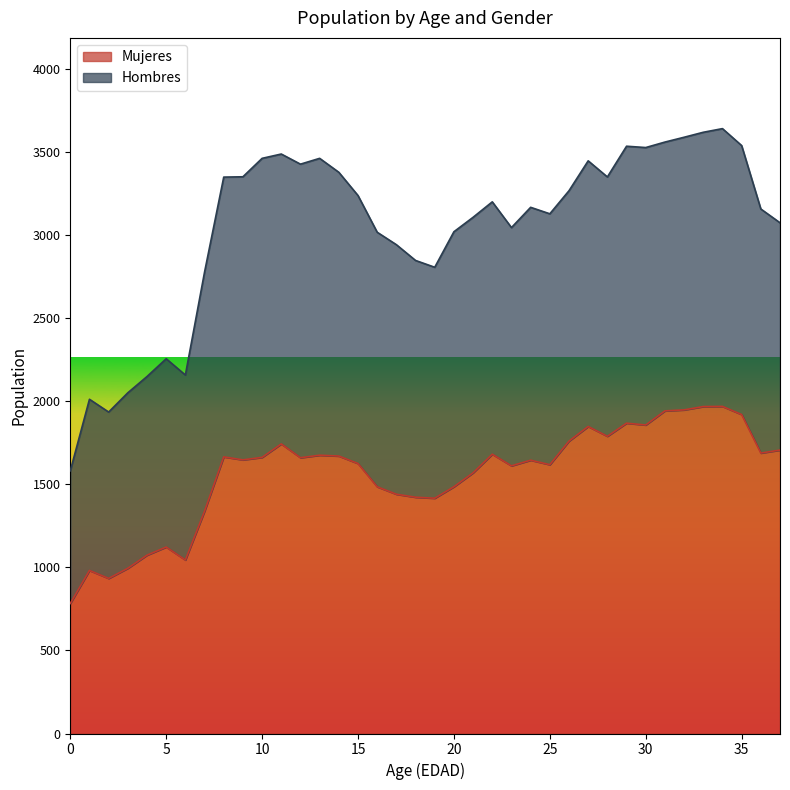

Where is the first local maximum?

1